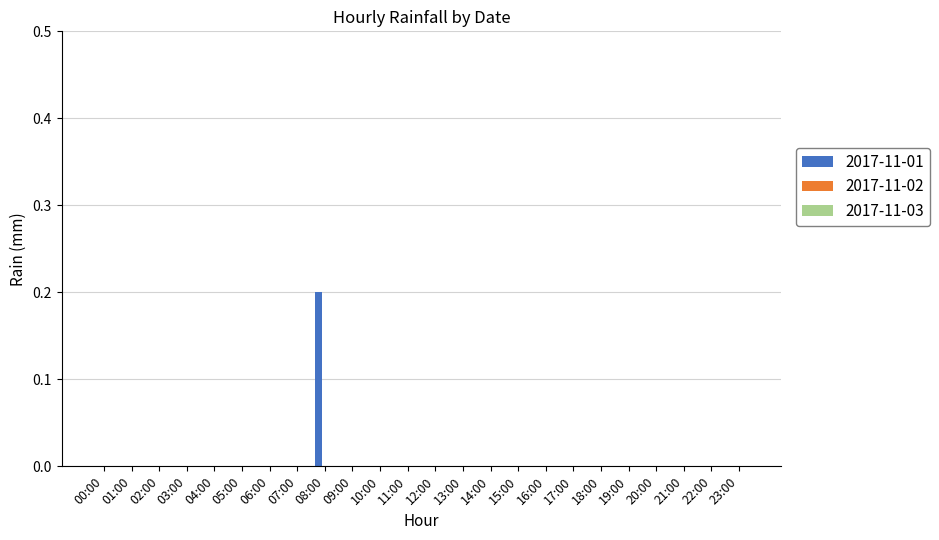

Count the number of data series in this chart.

1